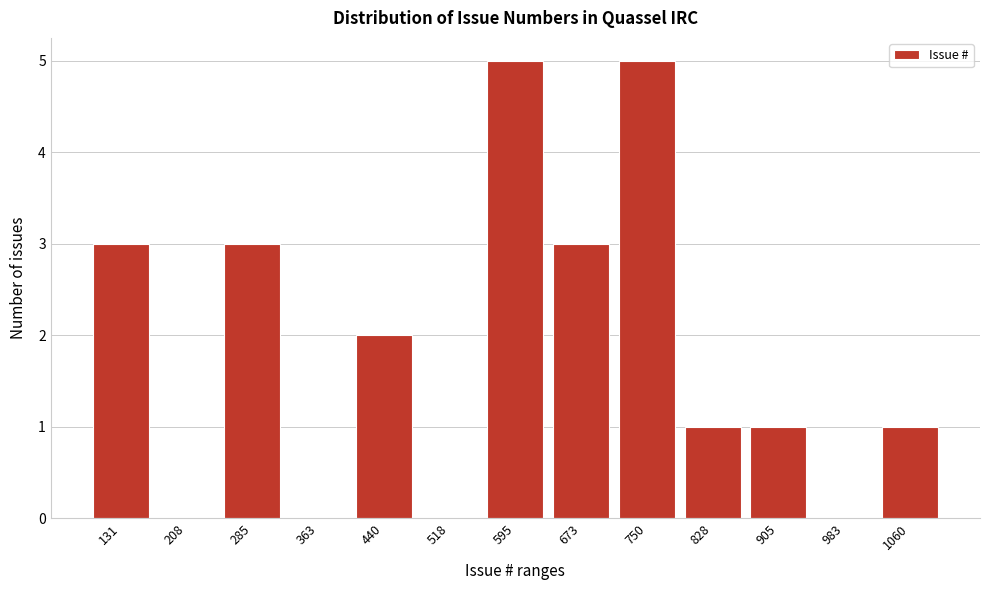

Reading left to right, extract all data points from this chart.

131=3	208=0	285=3	363=0	440=2	518=0	595=5	673=3	750=5	828=1	905=1	983=0	1060=1